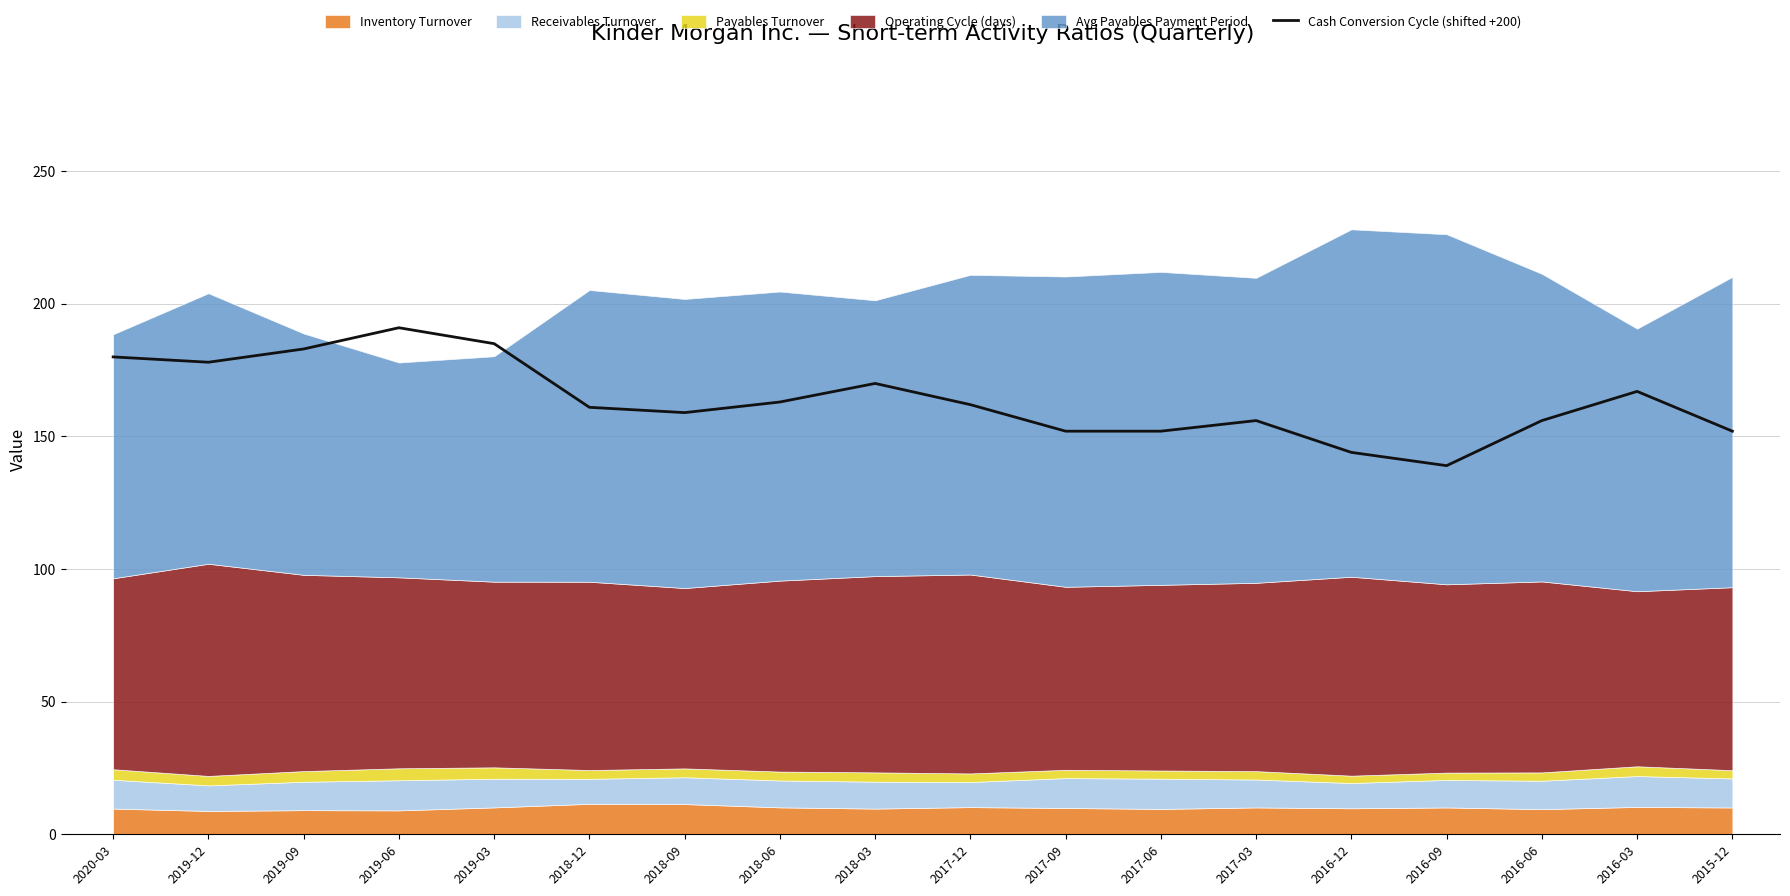

True or false: Cash Conversion Cycle (shifted +200) has a value of 162 at 2017-12.

True